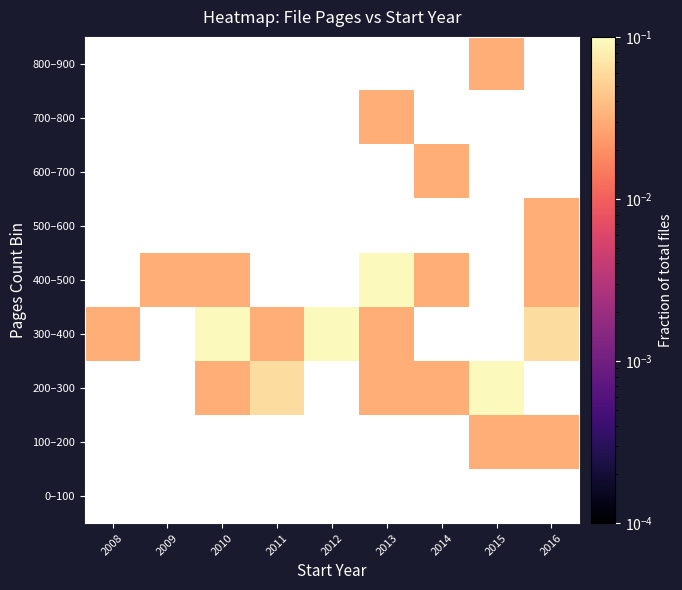

List the series in order of their peak value, highest first.

0–100, 100–200, 200–300, 300–400, 400–500, 500–600, 600–700, 700–800, 800–900